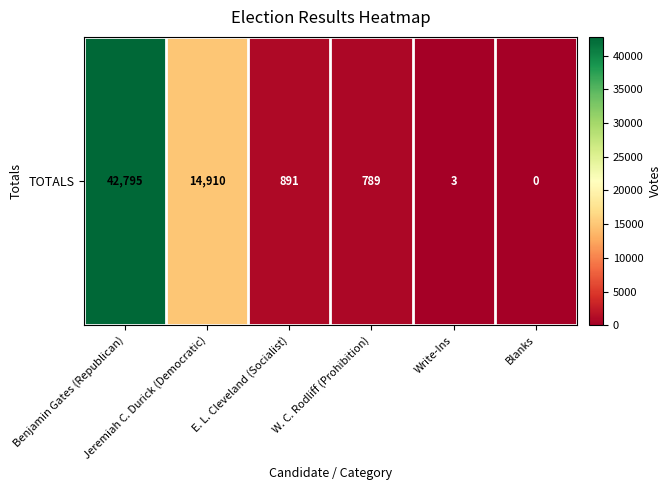

Which has a higher value, W. C. Rodliff (Prohibition) or E. L. Cleveland (Socialist)?

E. L. Cleveland (Socialist)